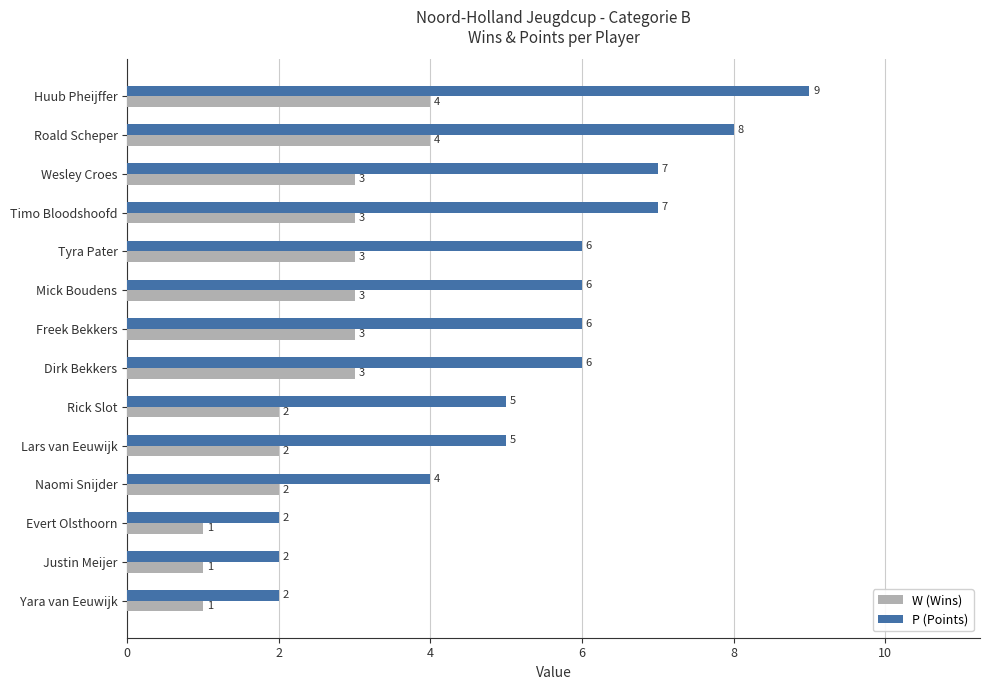

What is the total value across all series at Naomi Snijder?

6